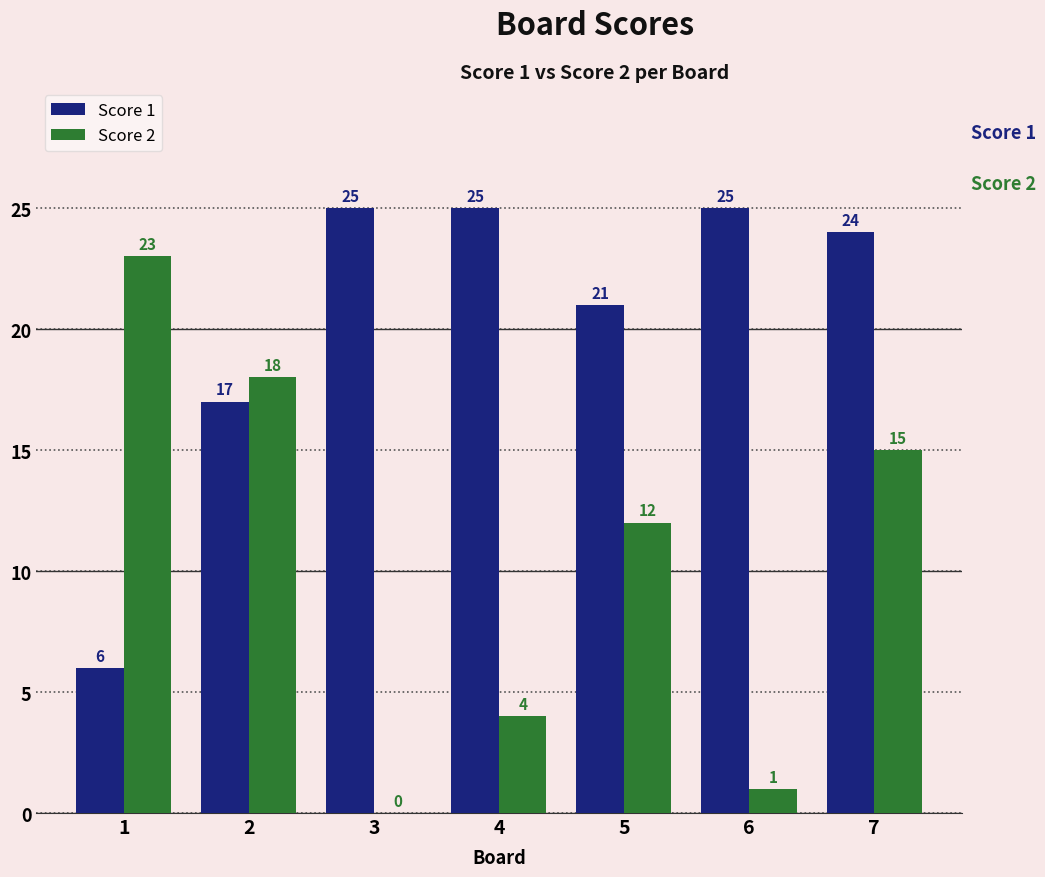

Reading left to right, extract all data points from this chart.

Score 1: 6	17	25	25	21	25	24
Score 2: 23	18	0	4	12	1	15